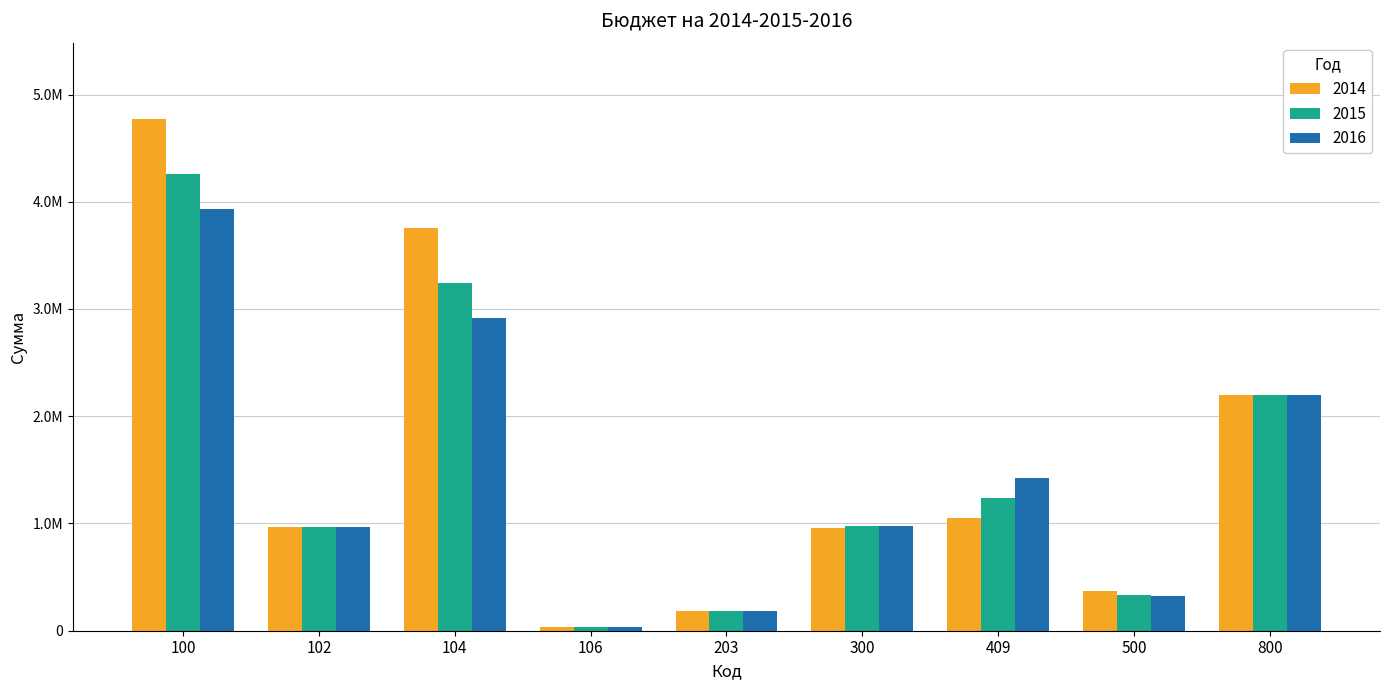

What are all the series names shown in the legend?

2014, 2015, 2016